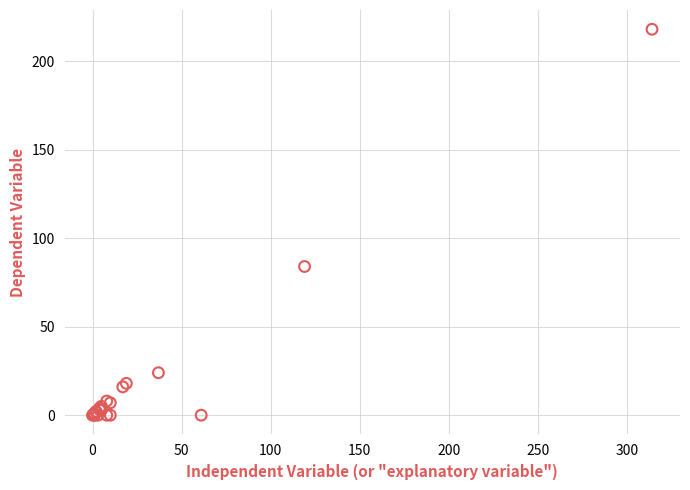

What Y value in the scatter plot is closest to 109?

84